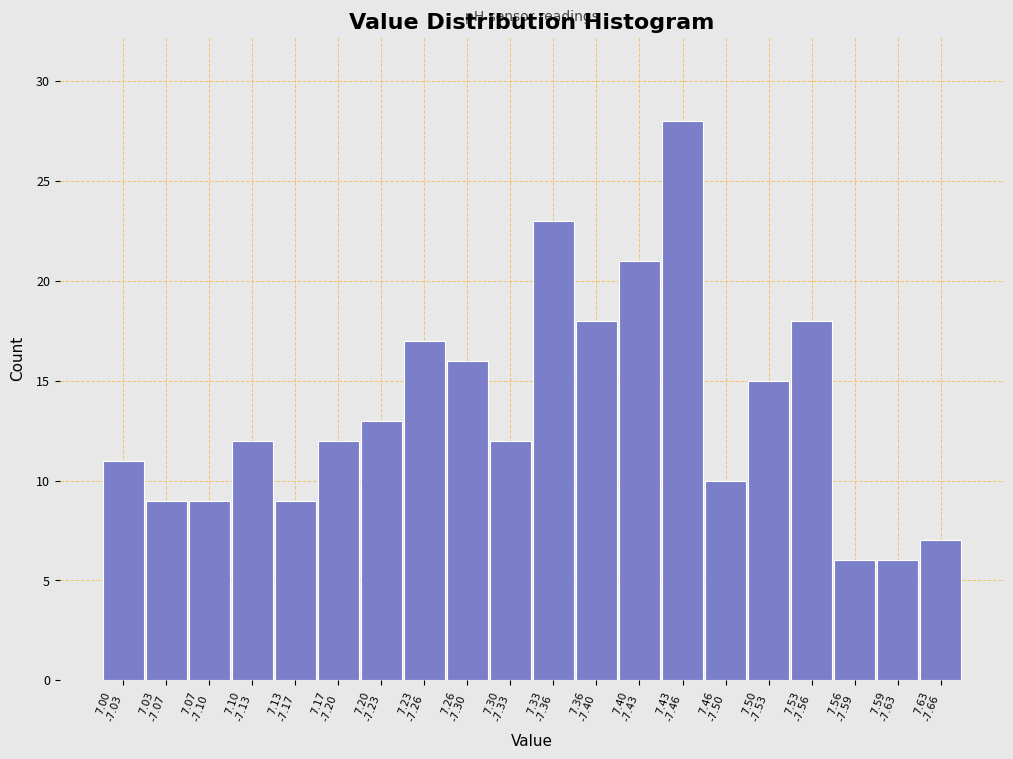

Reading left to right, transcribe all the data shown in this chart.

11	9	9	12	9	12	13	17	16	12	23	18	21	28	10	15	18	6	6	7